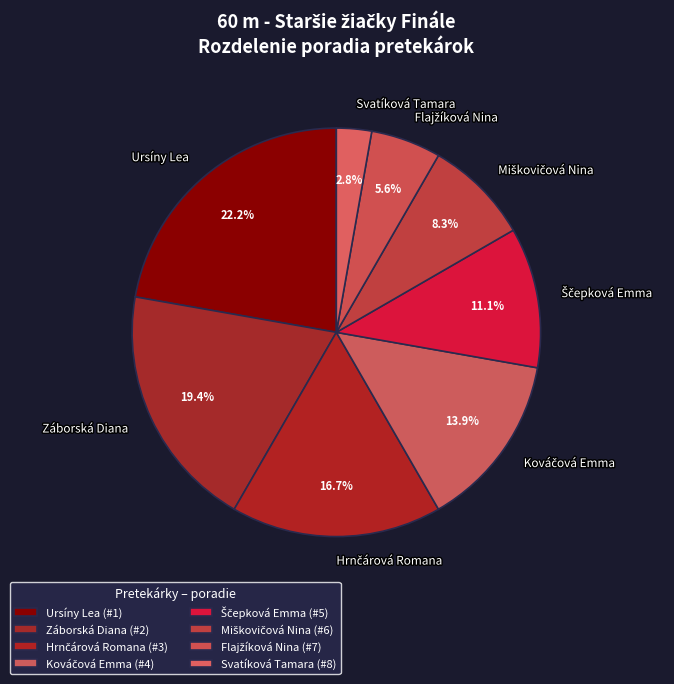

What portion of the pie excludes Záborská Diana?

80.6%